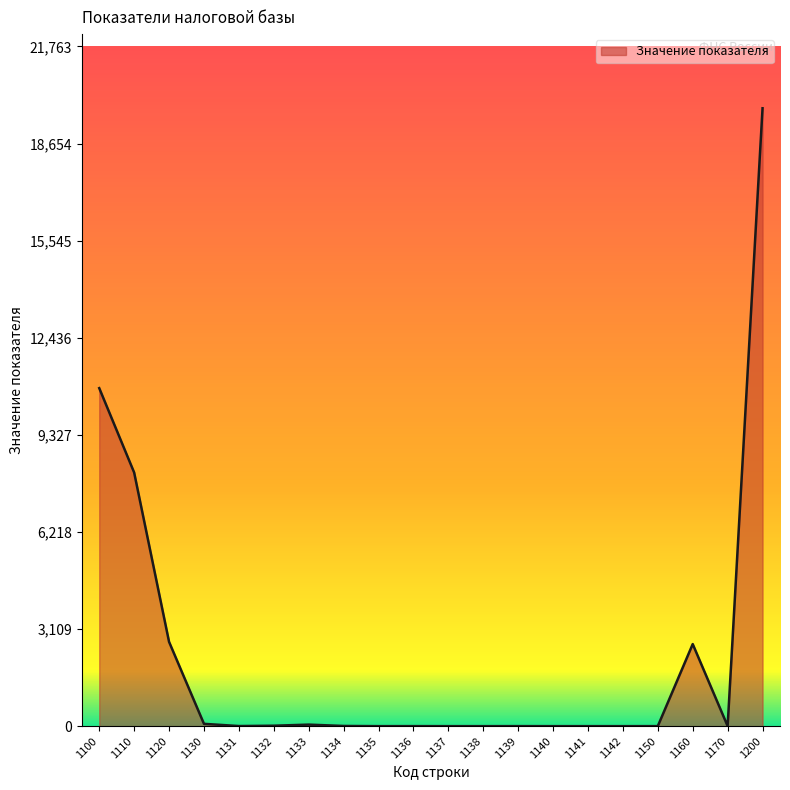

Is it true that the value at 1133 is 49?

True